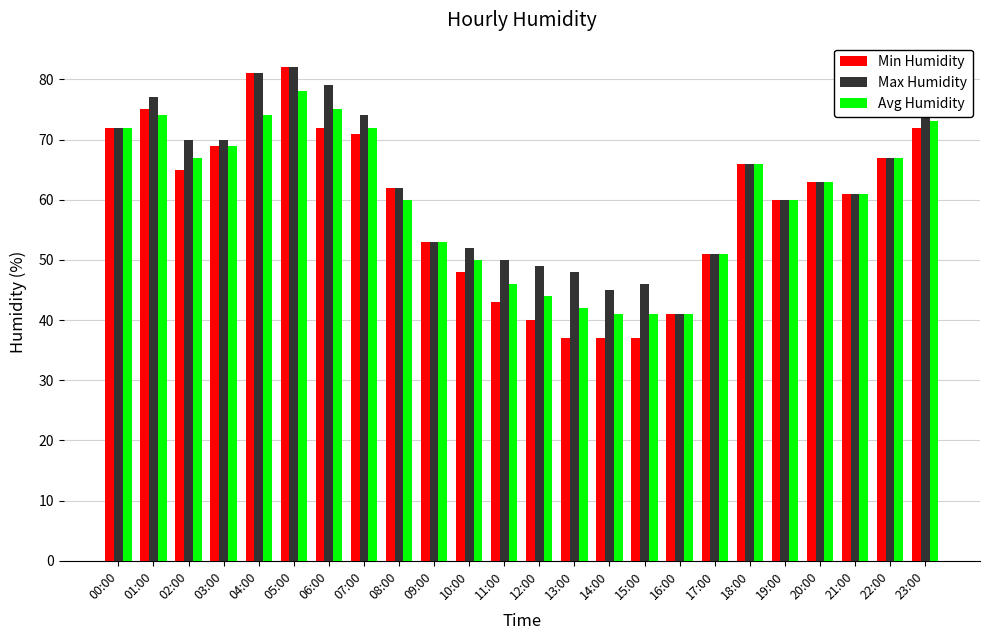

What is the label of the 2nd bar from the left?

01:00